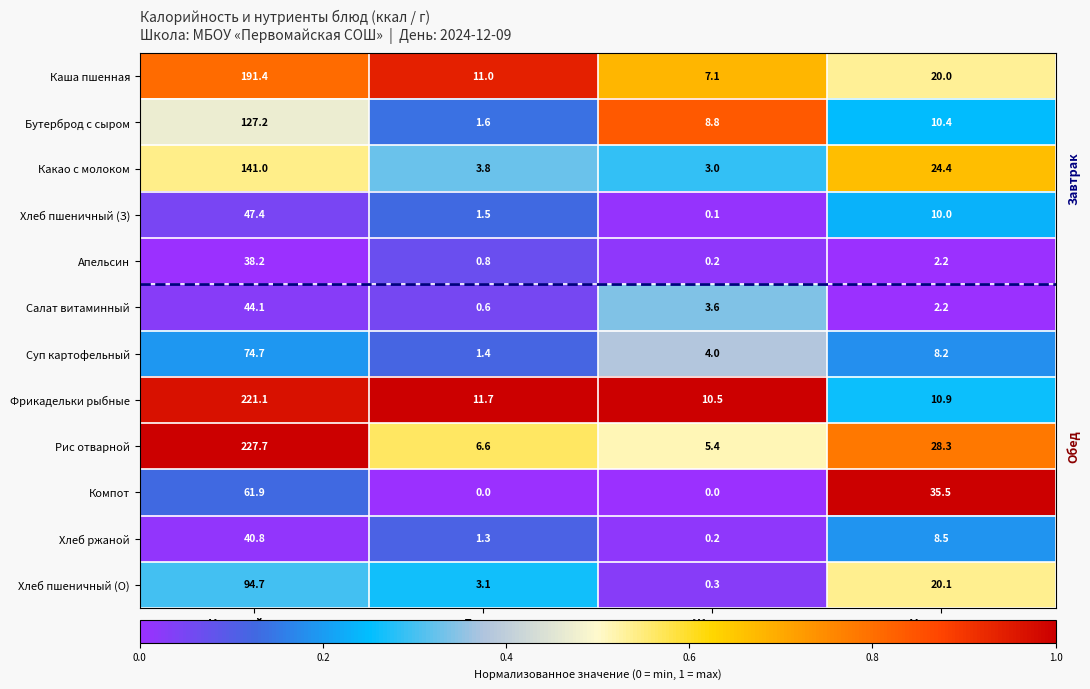

At which category is the sum across all series the highest?

Калорийность